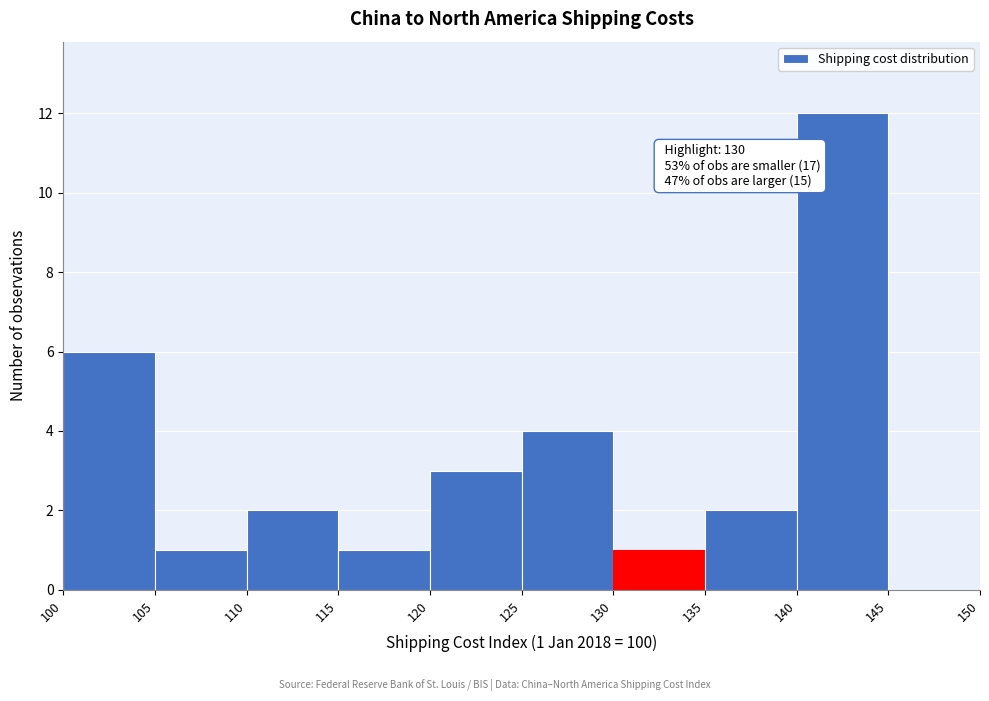

Which range on the x-axis has the tallest bar?

140 to 145